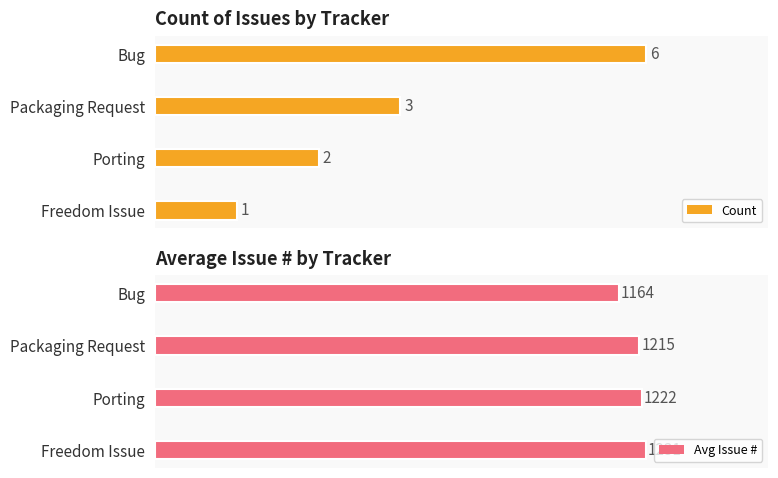

What is the difference between the maximum and minimum values in the Count series?

5.0